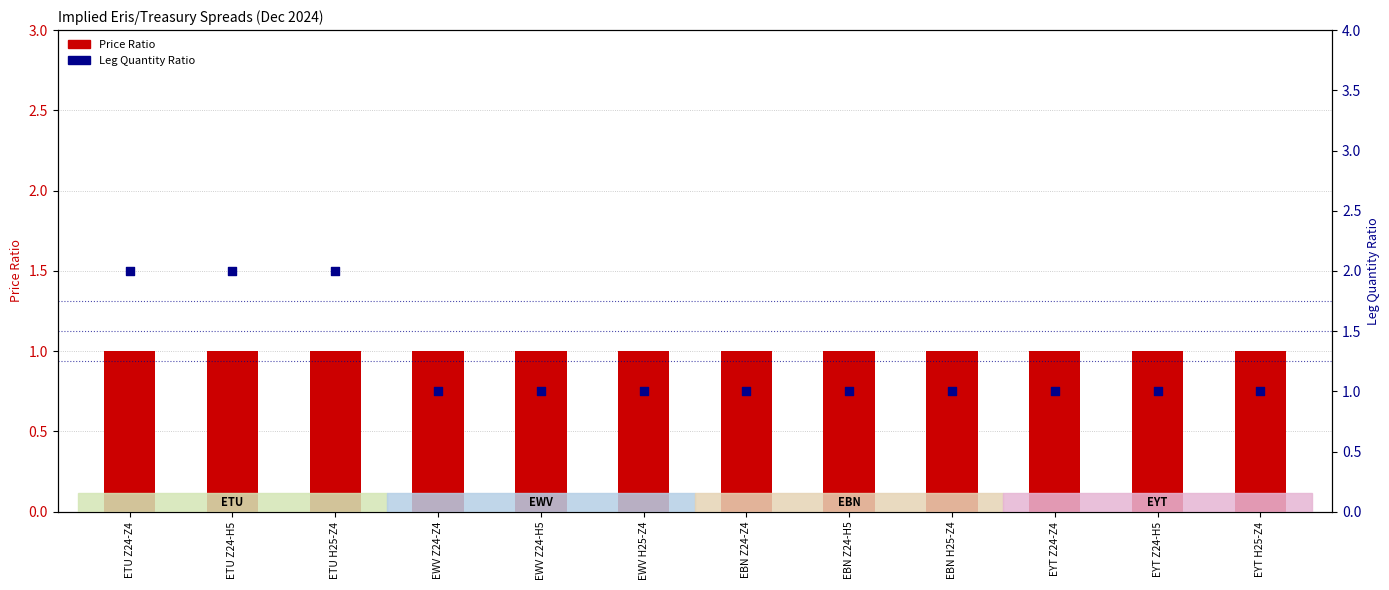

Which series contains the highest Y value?

Leg Quantity Ratio